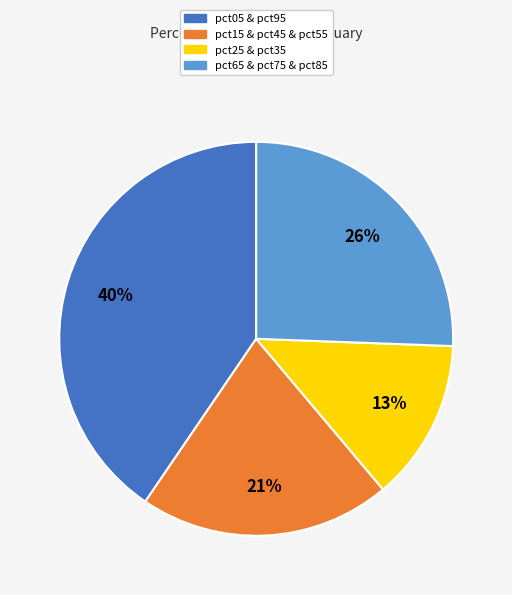

The pct15 & pct45 & pct55 slice represents 32% of the pie. True or false?

False